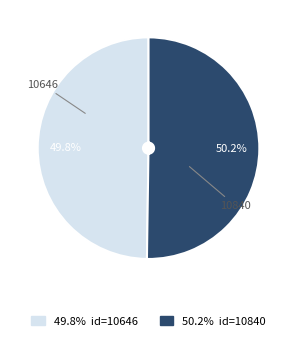

Rank the categories by value from lowest to highest.

10646, 10840